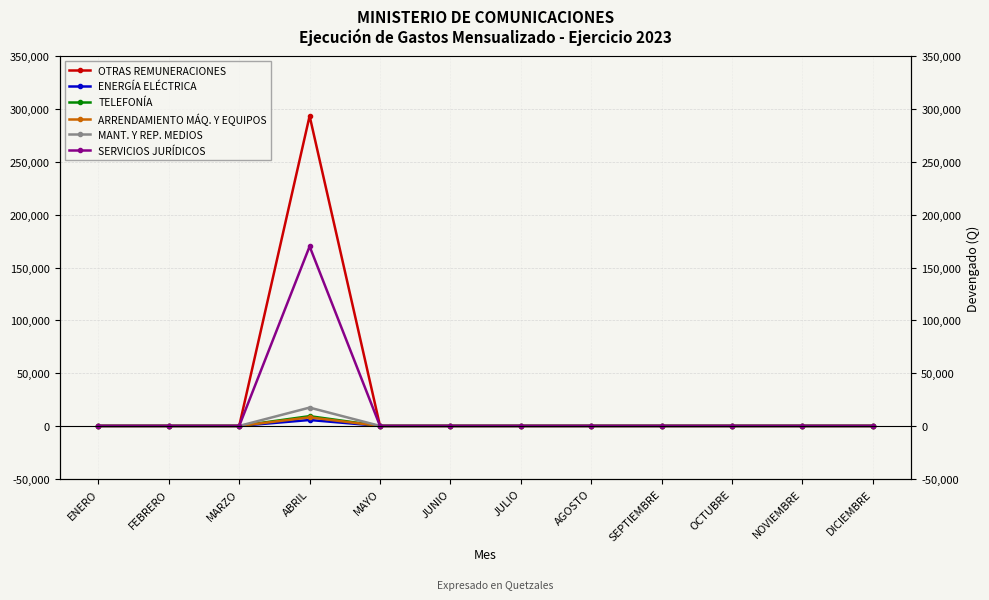

Which series has the largest total across all categories?

OTRAS REMUNERACIONES